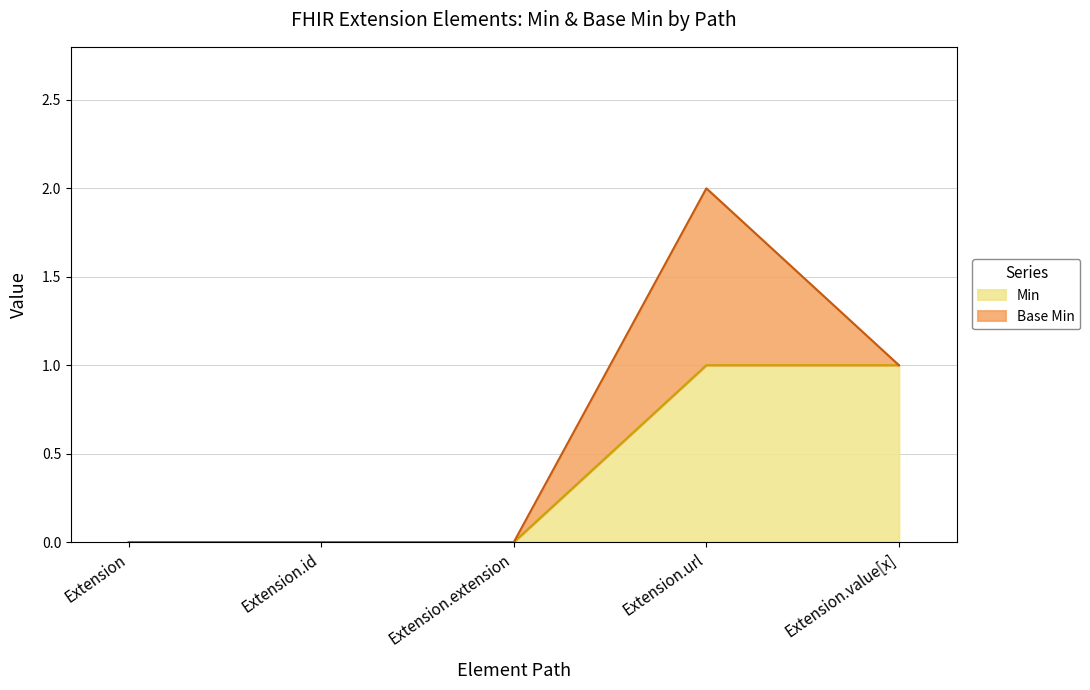

At which category is the sum across all series the highest?

Extension.url